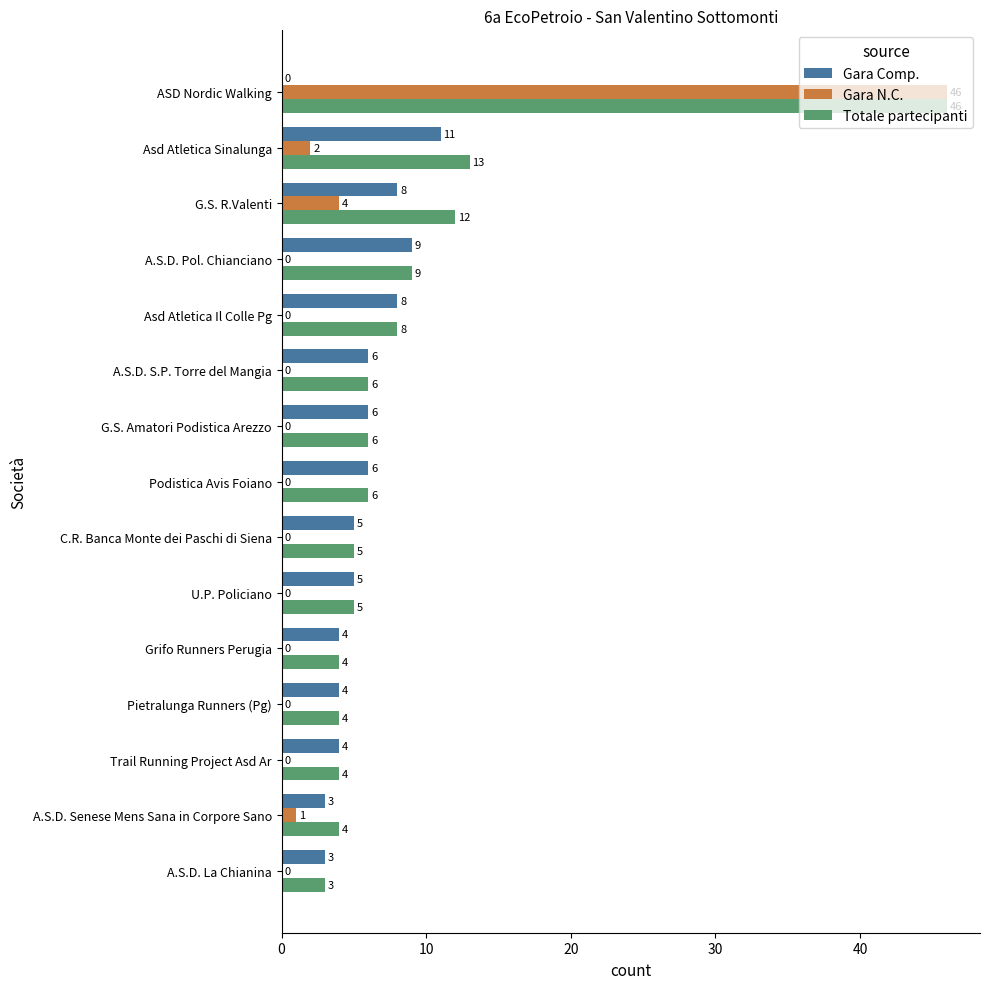

What is the total value across all series at Podistica Avis Foiano?

12